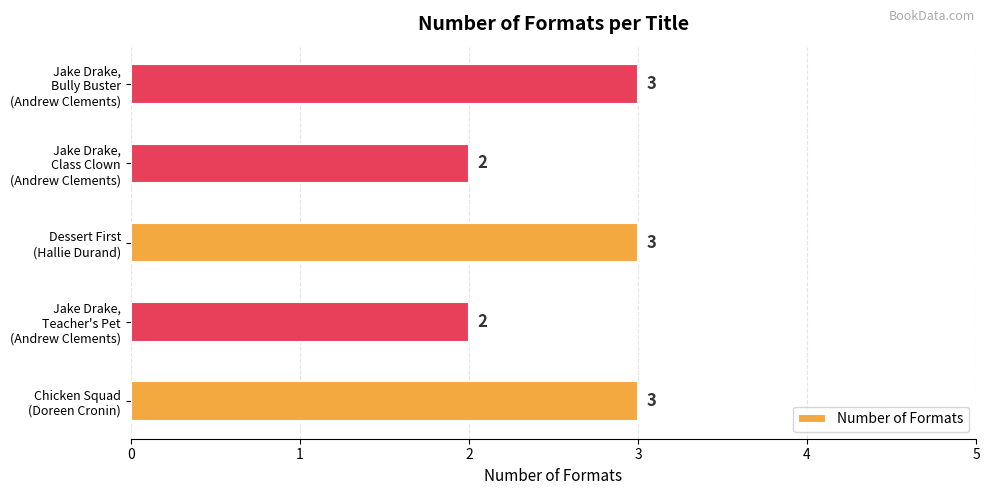

How many values are between 2 and 3?

5